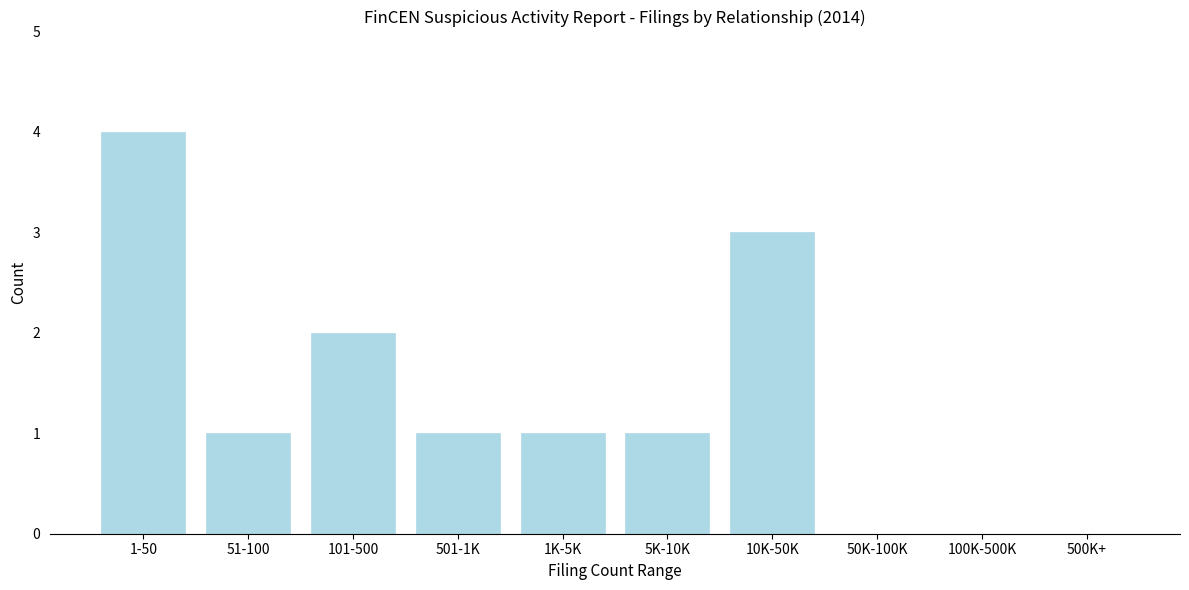

Reading left to right, list all the values displayed in this chart.

1-50=4	51-100=1	101-500=2	501-1K=1	1K-5K=1	5K-10K=1	10K-50K=3	50K-100K=0	100K-500K=0	500K+=0